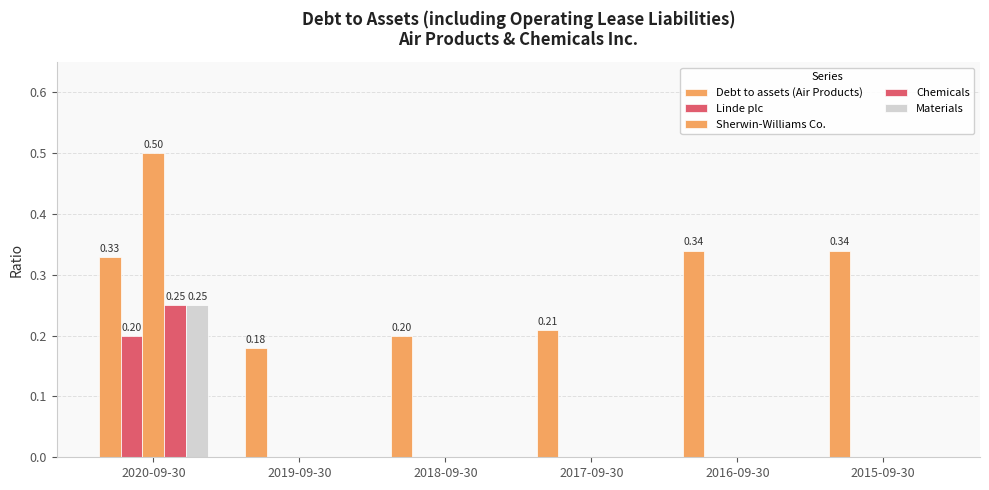

How many groups of bars are there?

6